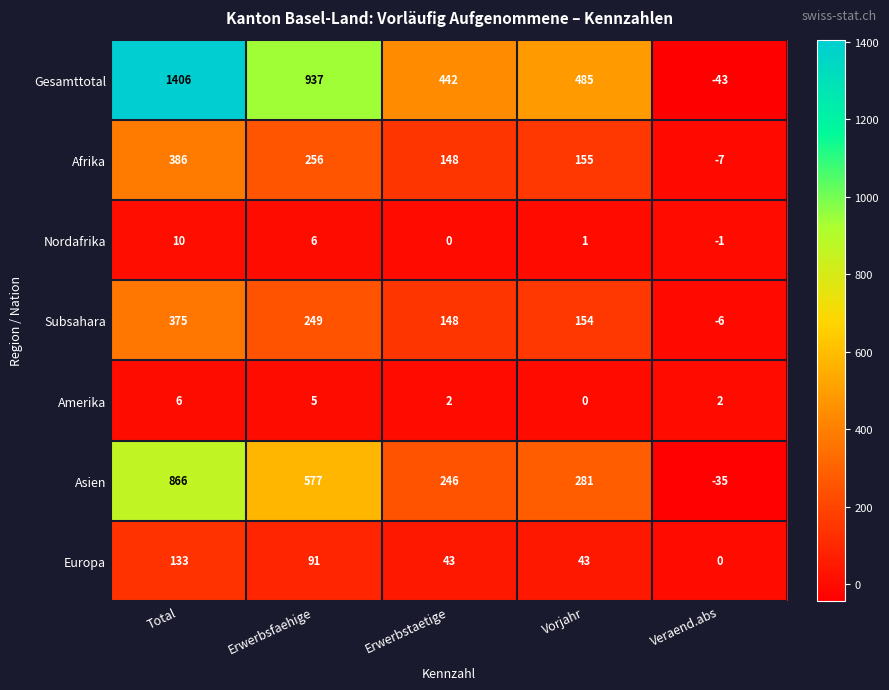

What is the total value across all series at Erwerbsfaehige?

2121